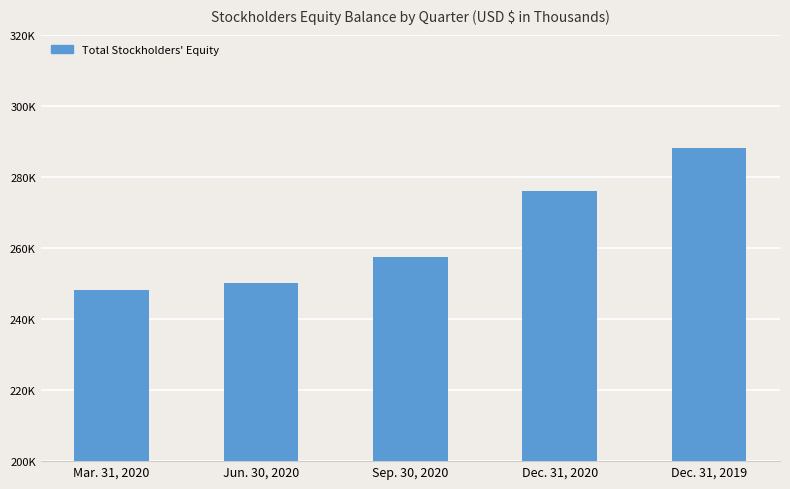

Approximately how many times larger is the value at Mar. 31, 2020 compared to Dec. 31, 2019?

0.9